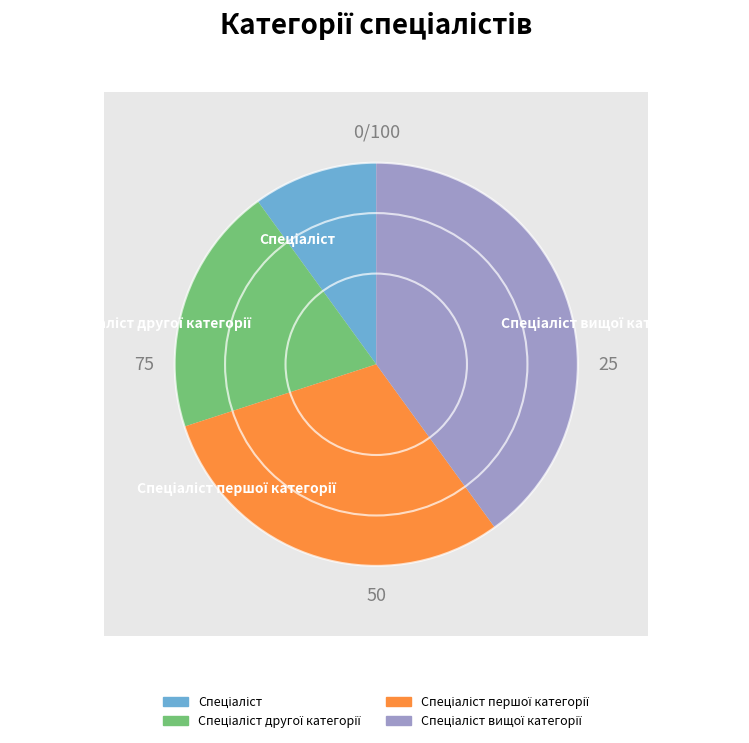

To the nearest percent, what is the average slice percentage?

25%